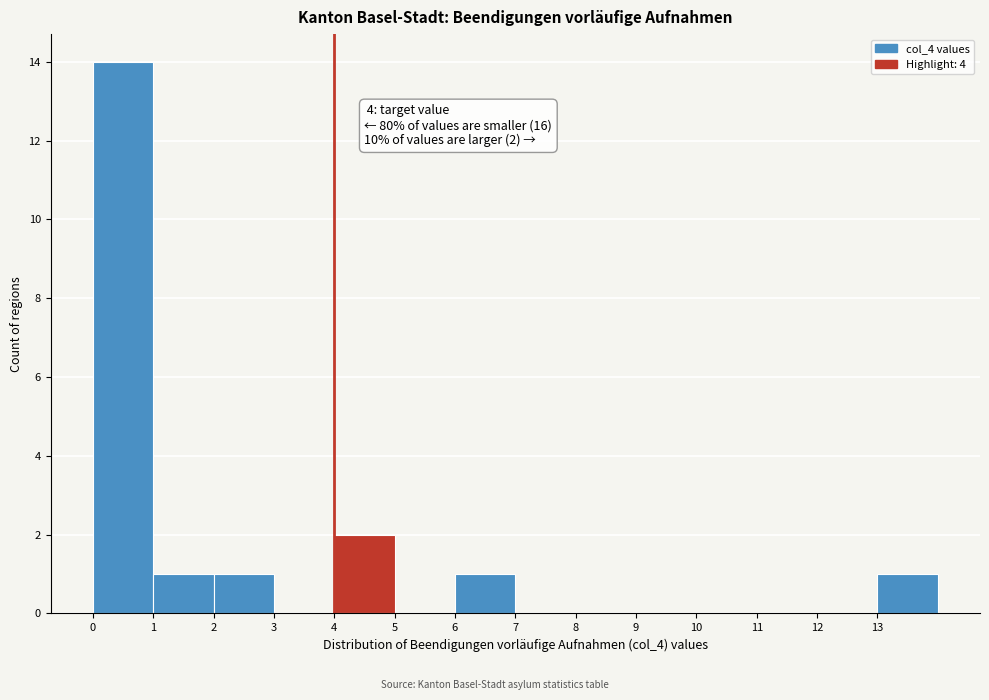

Over which range of the x-axis is the bar tallest?

0 to 1